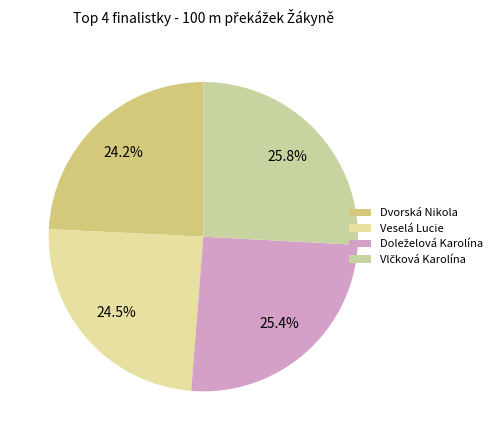

What is the ratio of the value at Veselá Lucie to the value at Doleželová Karolína?

1.0